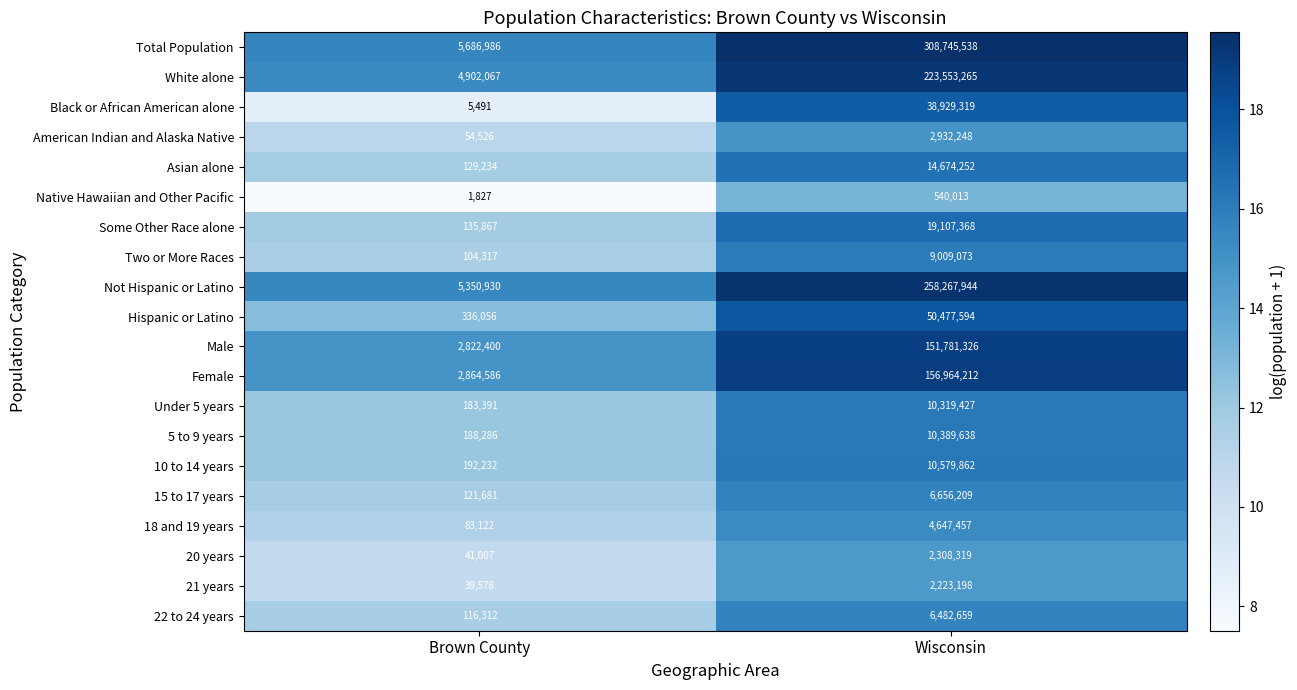

Which series has the largest total across all categories?

Total Population